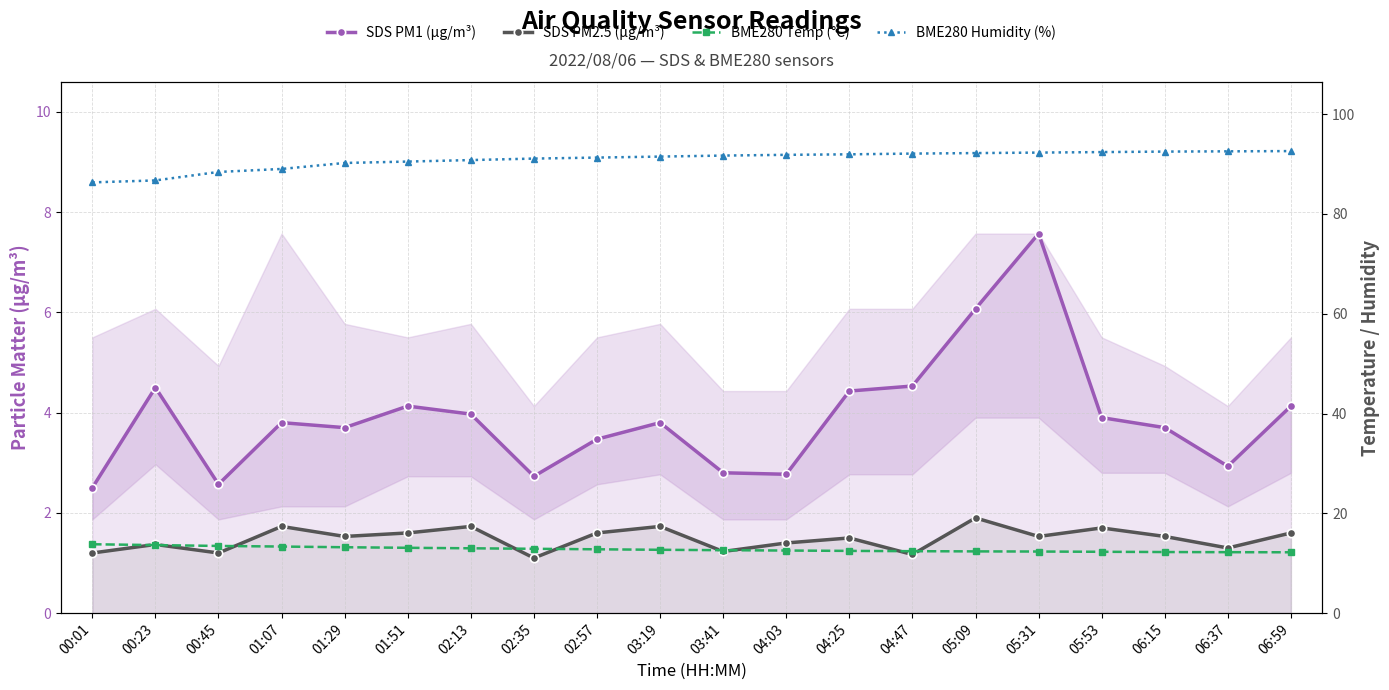

Reading left to right, list all the values displayed in this chart.

SDS PM1 (µg/m³): 2.5	4.5	2.6	3.8	3.7	4.1	4.0	2.7	3.5	3.8	2.8	2.8	4.4	4.5	6.1	7.6	3.9	3.7	2.9	4.1
SDS PM2.5 (µg/m³): 1.2	1.4	1.2	1.7	1.5	1.6	1.7	1.1	1.6	1.7	1.2	1.4	1.5	1.2	1.9	1.5	1.7	1.5	1.3	1.6
BME280 Temp (°C): 13.8	13.6	13.5	13.3	13.2	13.1	13.0	12.9	12.8	12.7	12.6	12.6	12.5	12.4	12.4	12.3	12.3	12.2	12.2	12.2
BME280 Humidity (%): 86.3	86.7	88.4	89.0	90.2	90.5	90.8	91.1	91.3	91.5	91.7	91.8	92.0	92.1	92.2	92.3	92.4	92.5	92.5	92.6